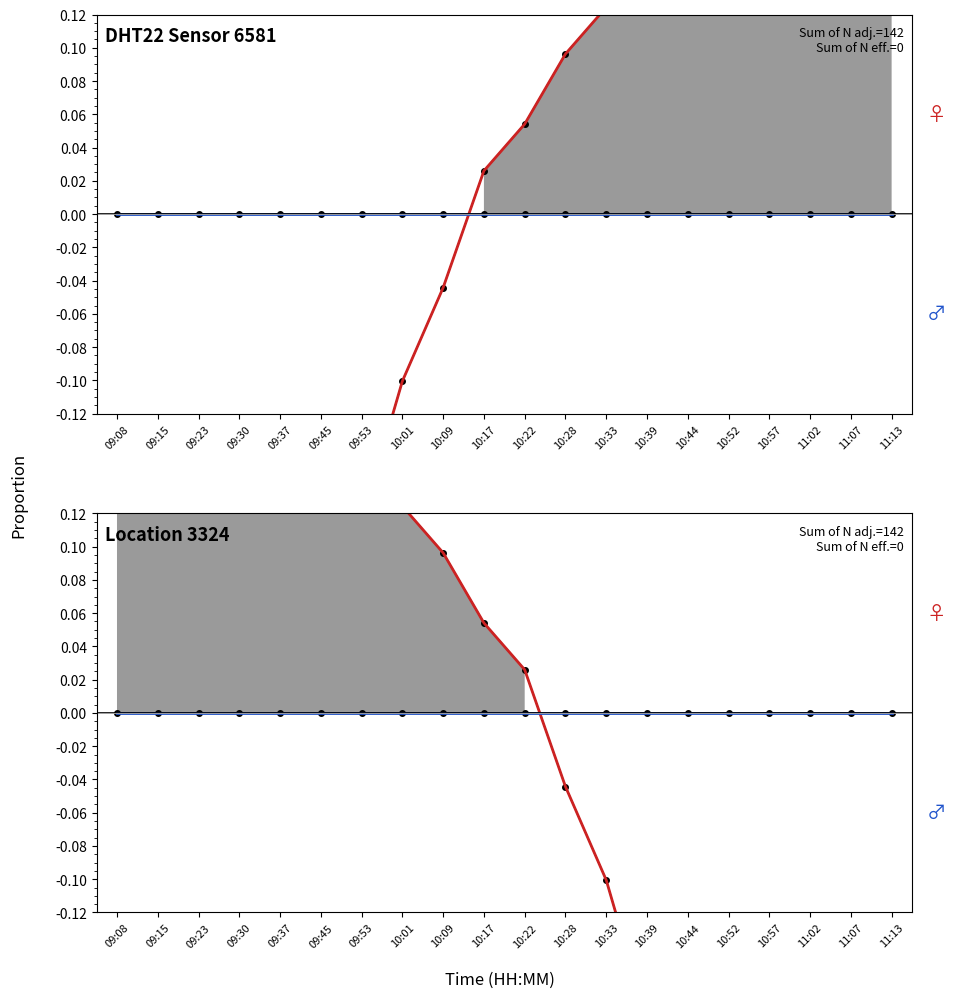

True or false: temperature (norm) has more than 2 points higher than both neighbors.

False